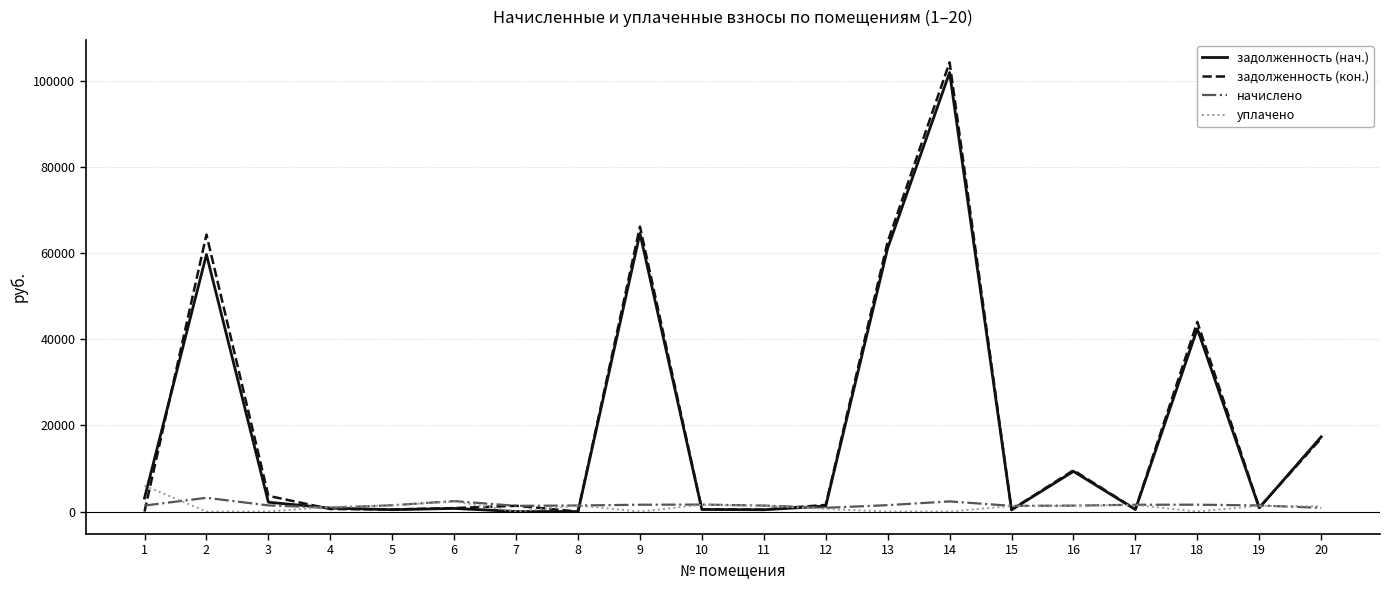

Does the chart have visible grid lines?

Yes